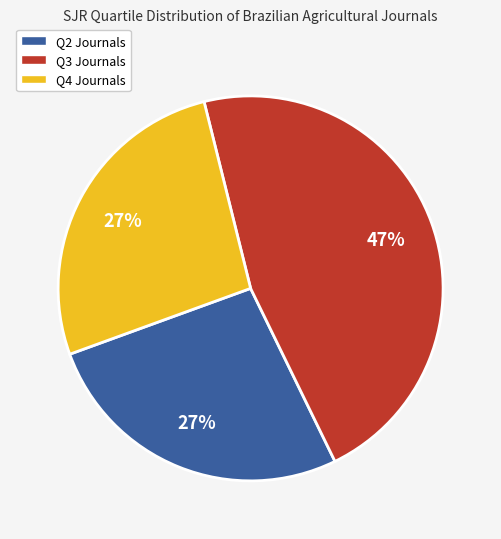

Do Q4 and Q3 together represent more than half of the pie?

Yes